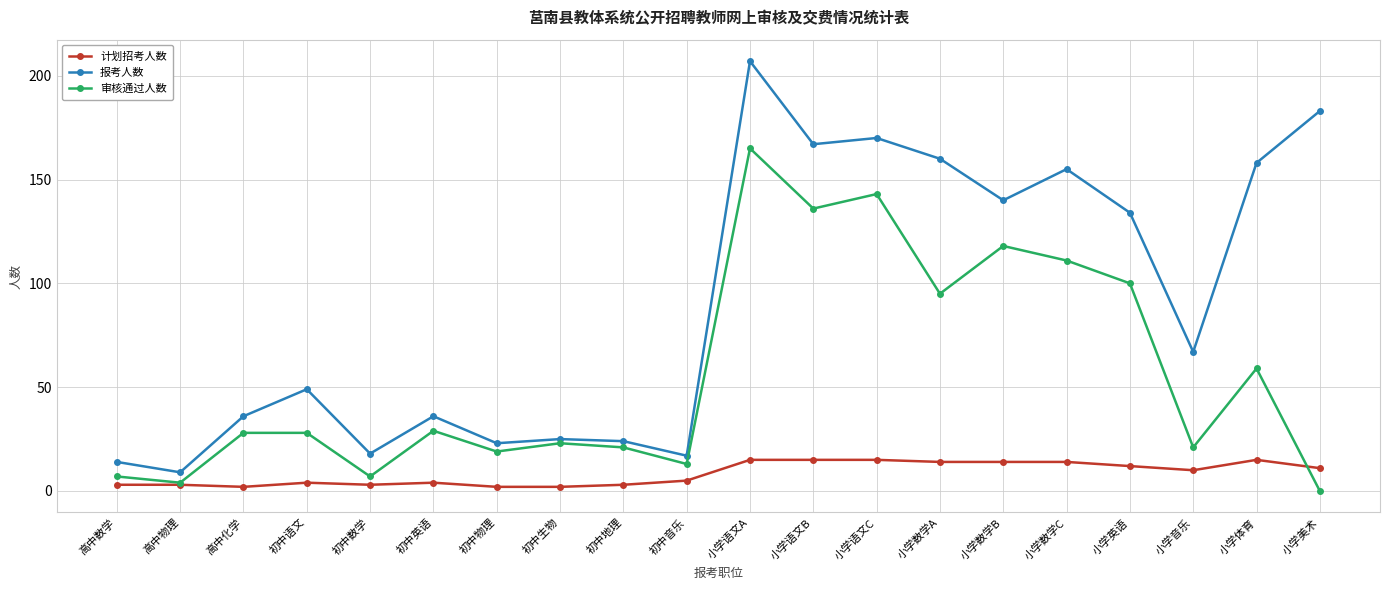

The 计划招考人数 series shows 3 at 高中数学. True or false?

True